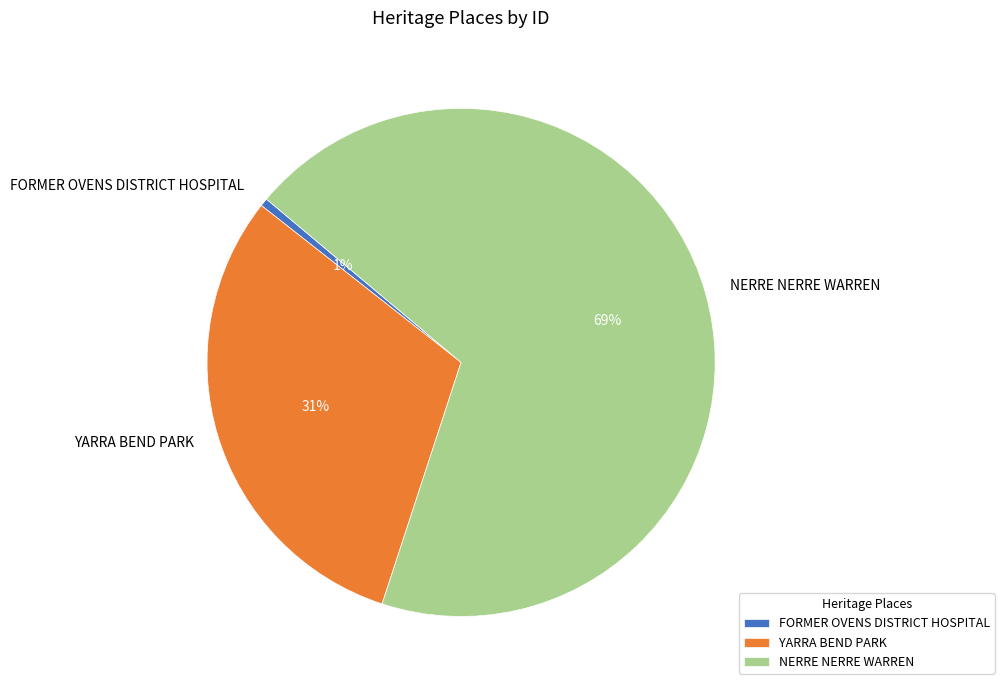

Which has a higher value, YARRA BEND PARK or NERRE NERRE WARREN?

NERRE NERRE WARREN